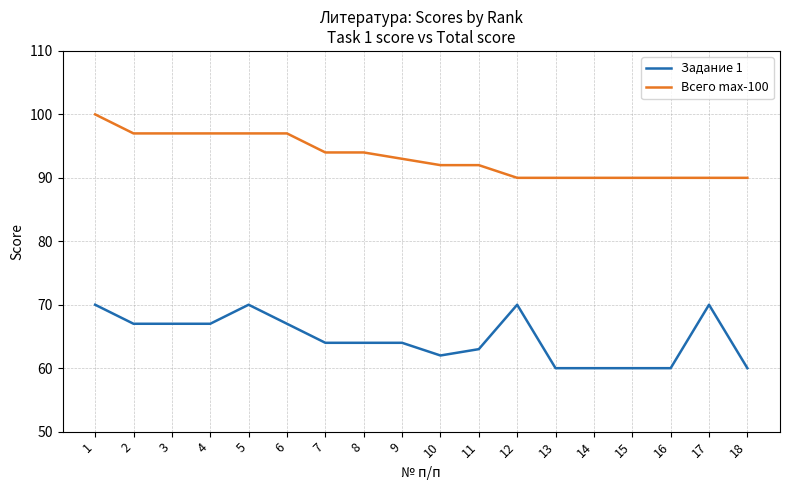

Does the chart display data point markers on the line(s)?

No